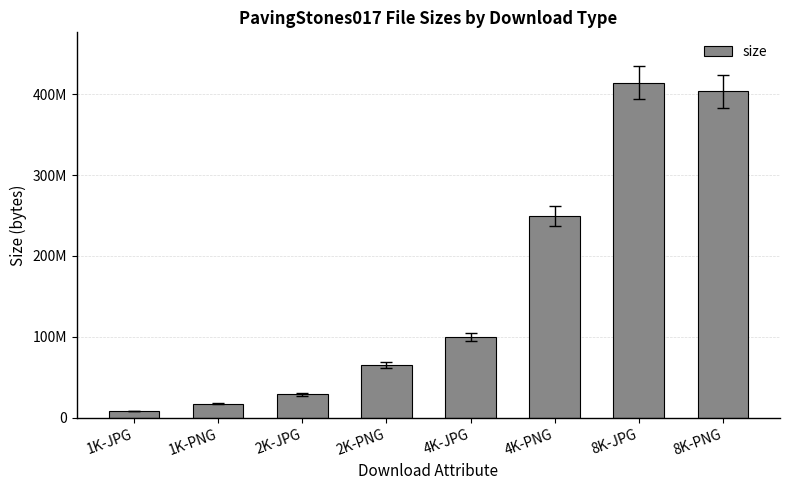

Are the bars horizontal?

No